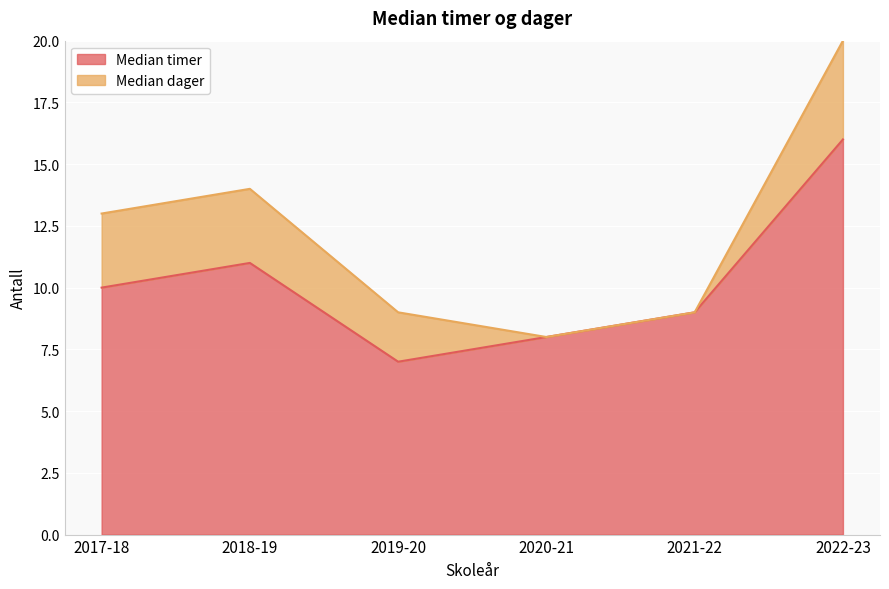

Between 2018-19 and 2021-22, which is larger?

2018-19